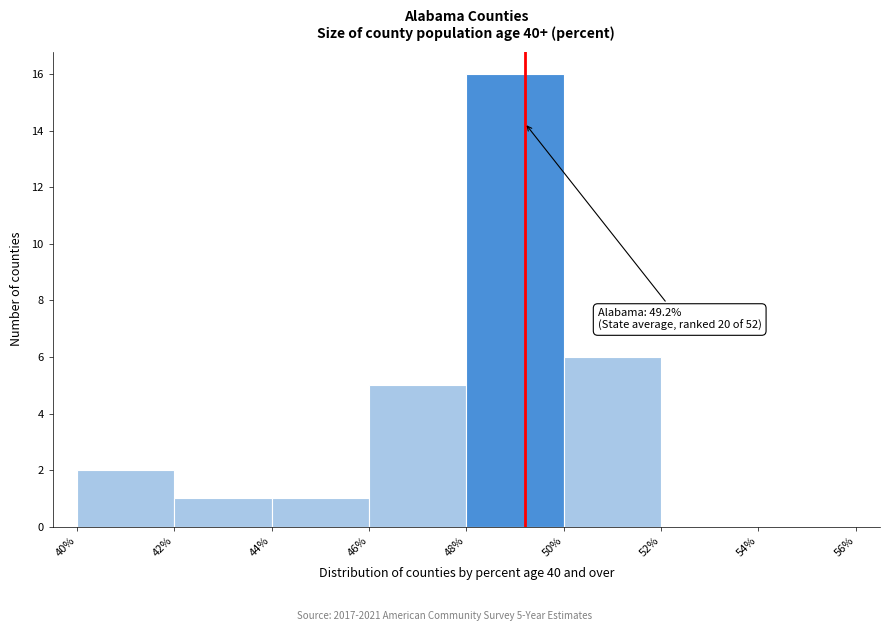

Which range on the x-axis has the tallest bar?

48% to 50%